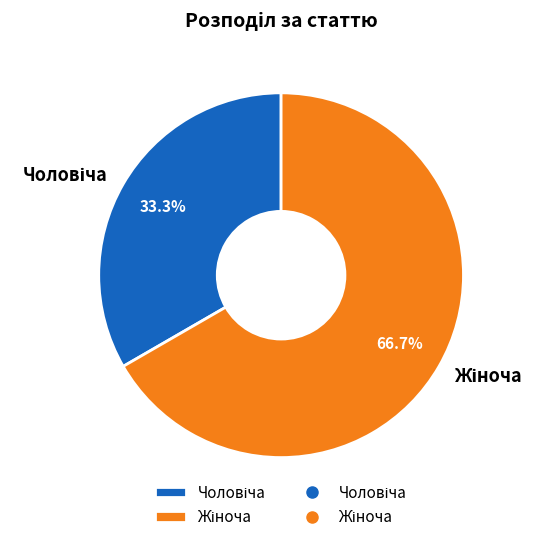

Is there any slice that represents more than half of the pie?

Yes